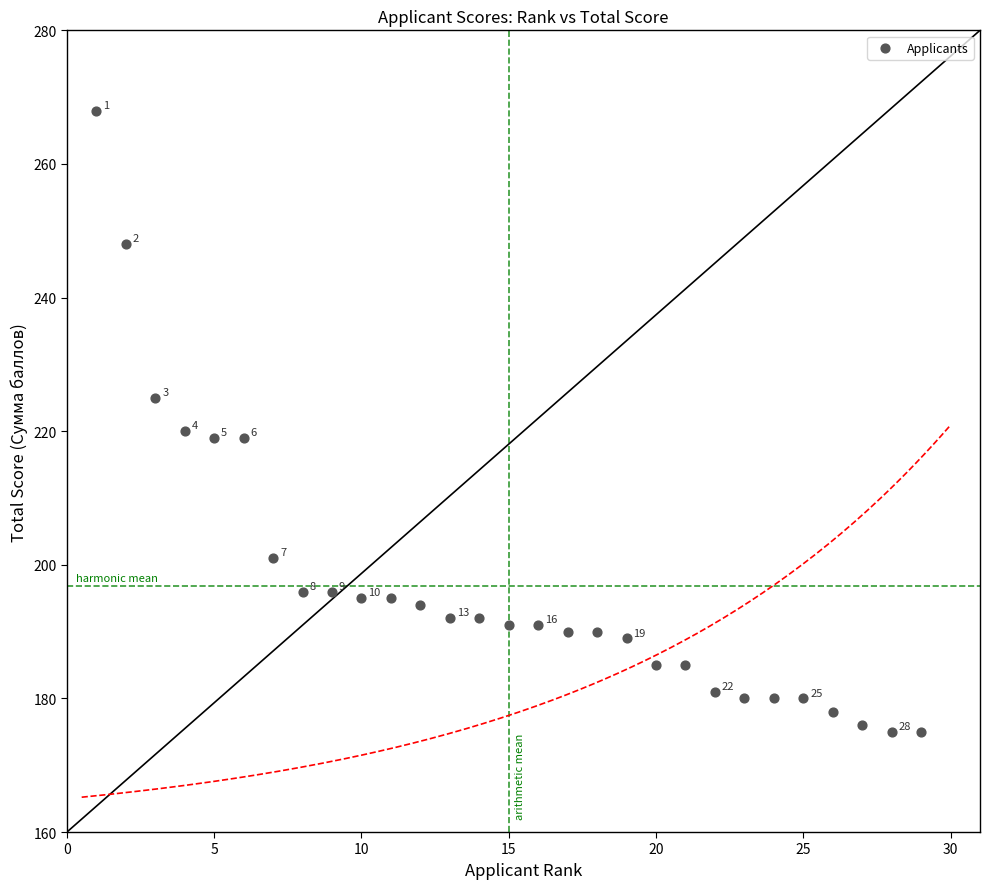

What is the range of X values (max minus min)?

28